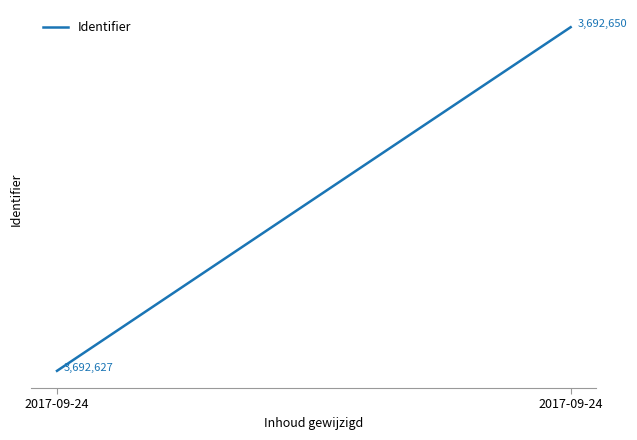

Reading right to left, extract all data points from this chart.

2017-09-24=3692650	2017-09-24=3692627